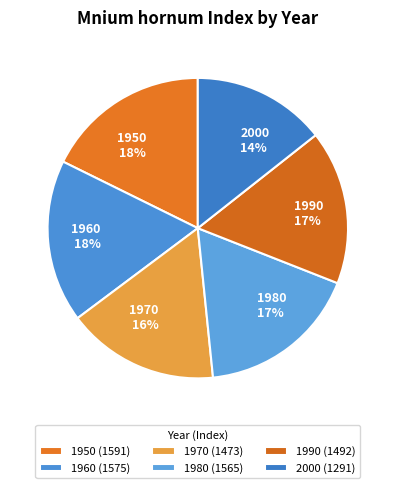

To the nearest percent, what portion does 1960 represent?

18%